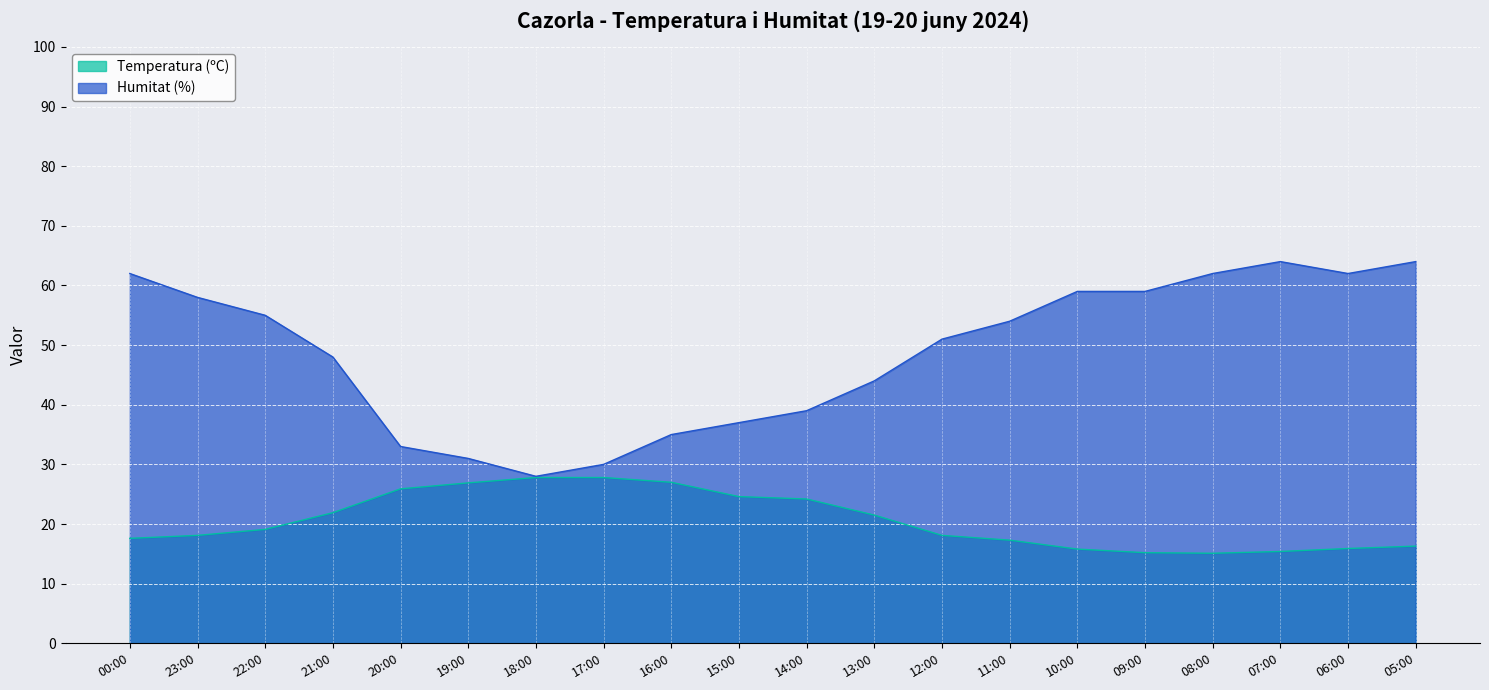

What is the spread (max minus min) of values at 06:00?

46.1